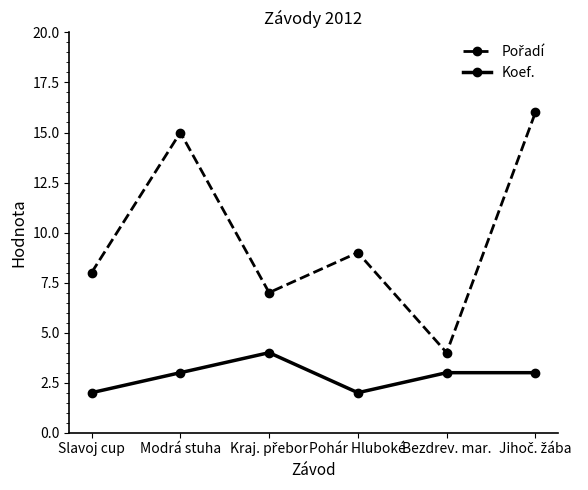

True or false: Koef. has more than 2 interior local peaks.

False